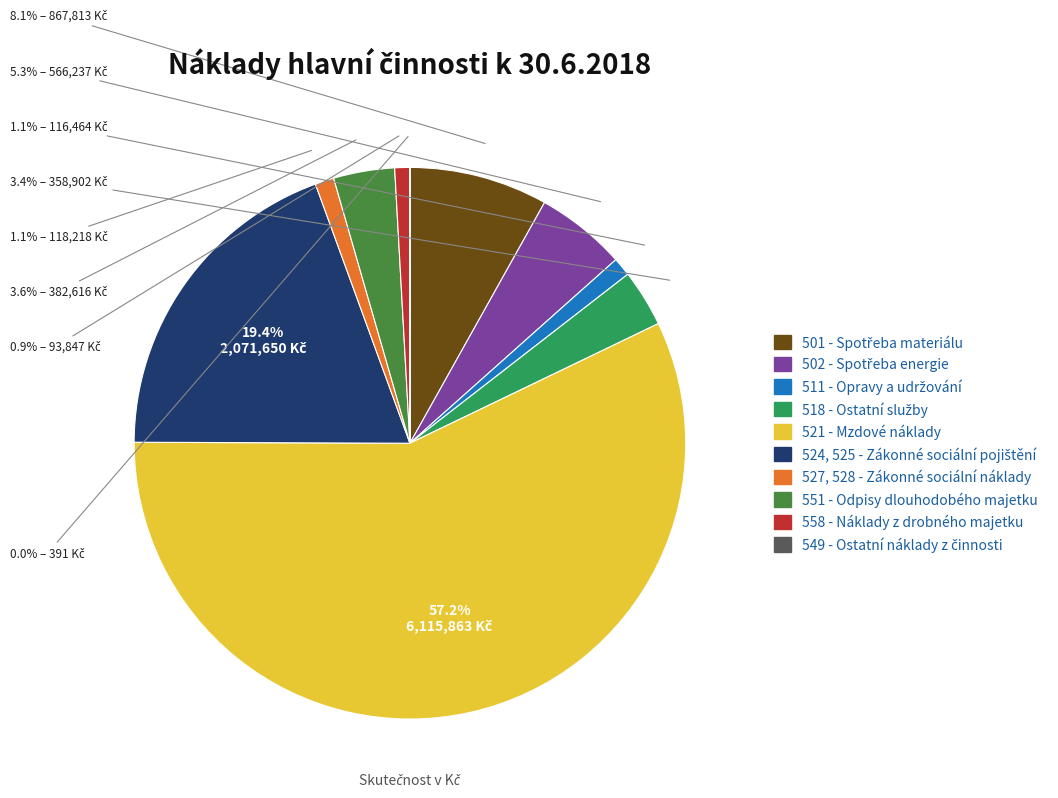

Which category has the biggest portion of the pie?

521 - Mzdové náklady